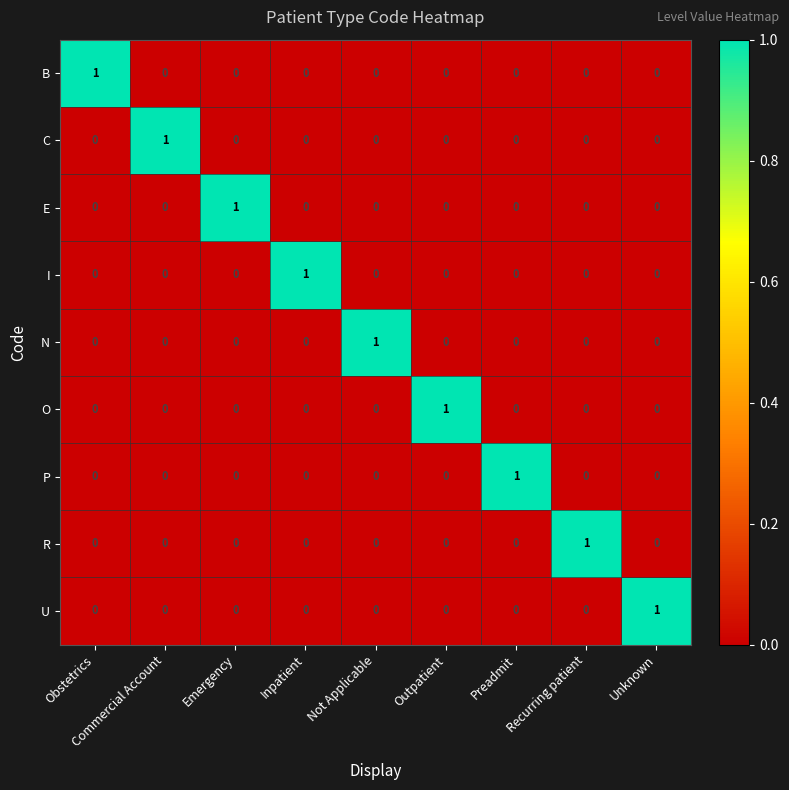

At which label does R reach its peak?

Recurring patient